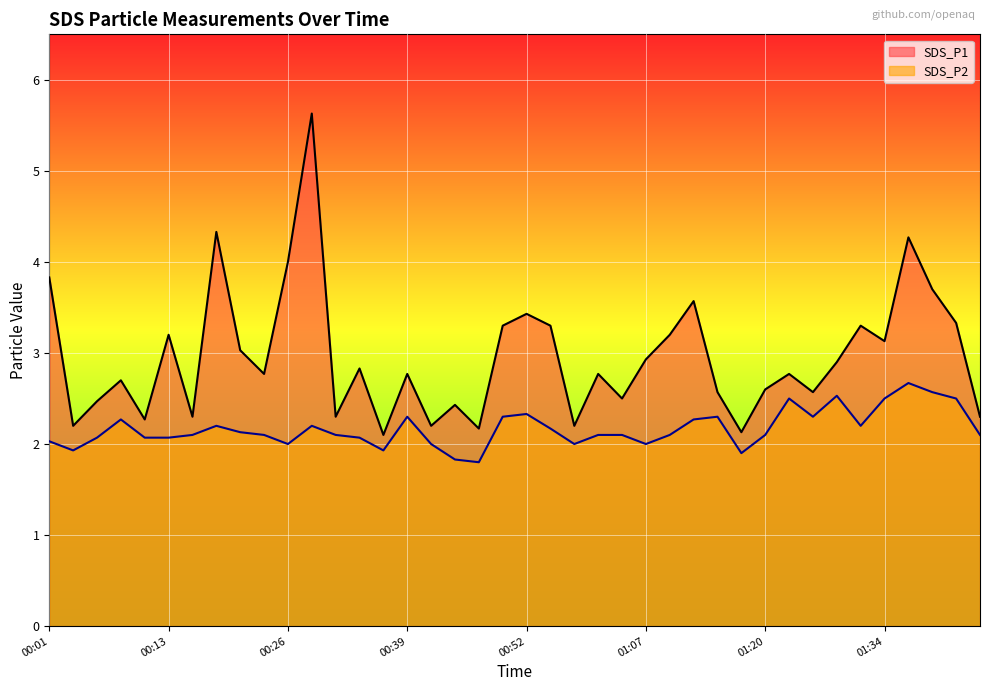

At how many categories does at least one series exceed 3?

16